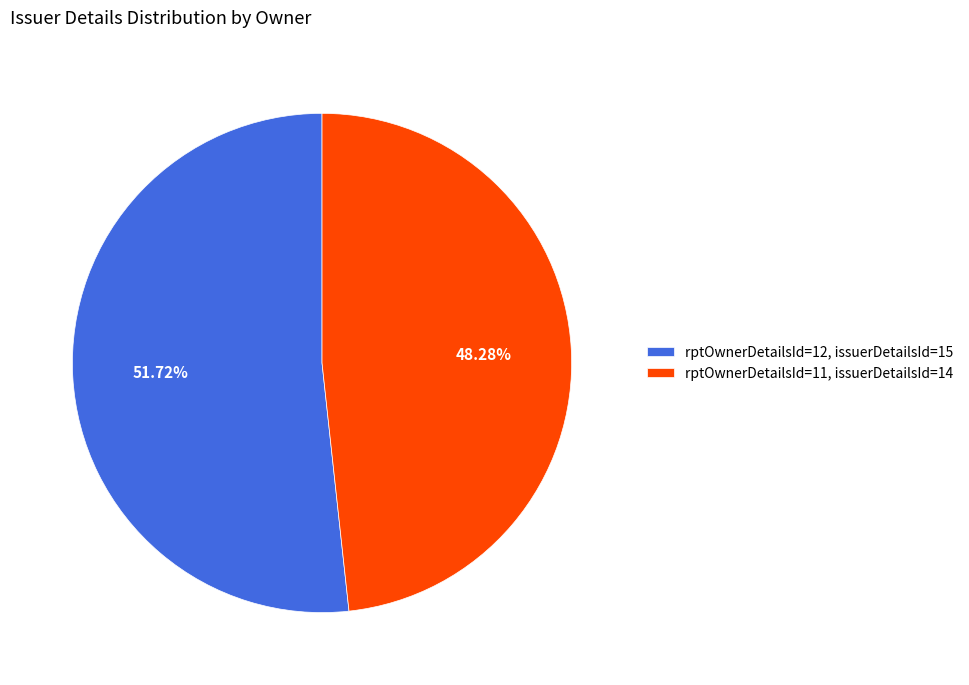

Rank the categories by value from highest to lowest.

rptOwnerDetailsId=12, issuerDetailsId=15, rptOwnerDetailsId=11, issuerDetailsId=14